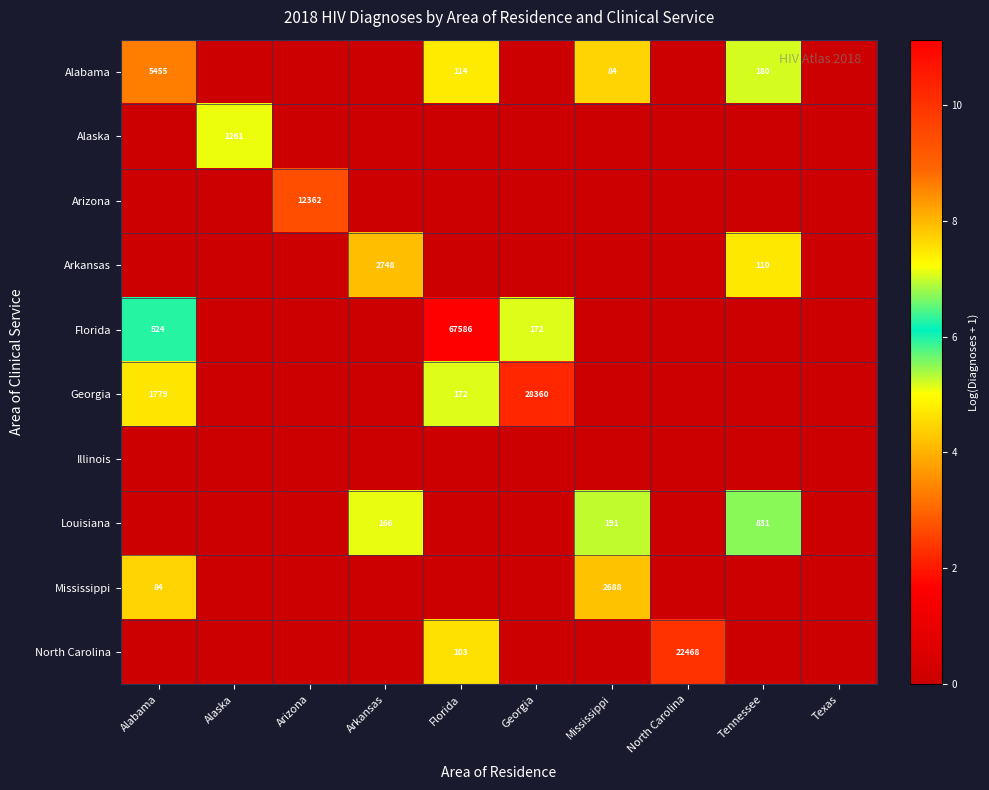

Is it true that Georgia equals 28360 at Georgia?

True